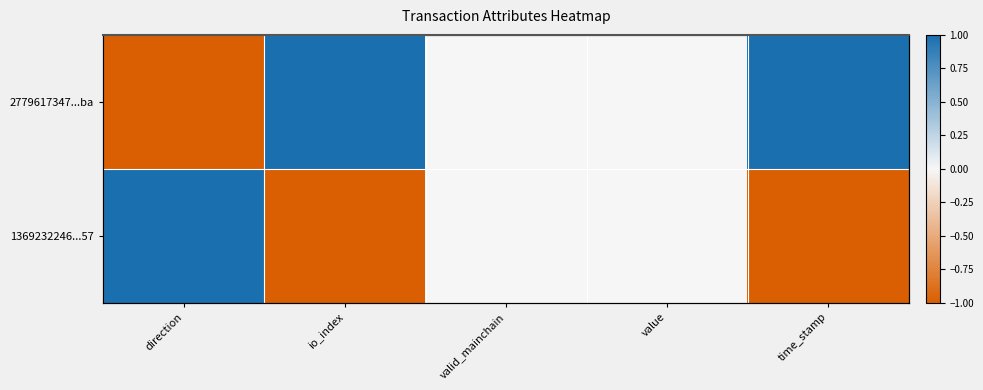

How many values in 1369232246...57 are below zero?

2